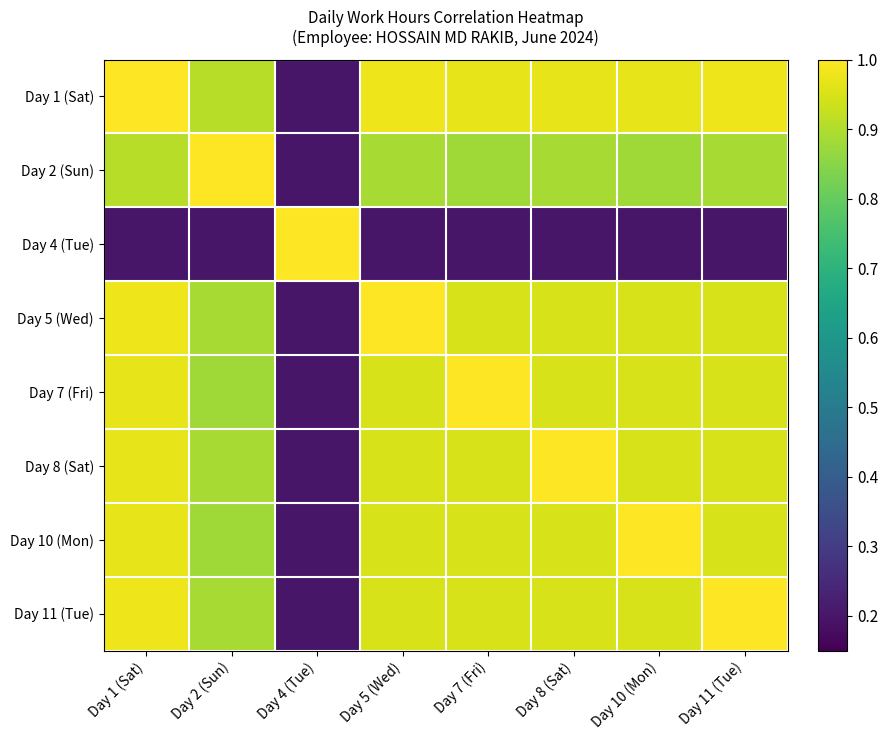

Reading right to left, list all the values displayed in this chart.

Day 1 (Sat): Day 11 (Tue)=1.0	Day 10 (Mon)=1.0	Day 8 (Sat)=1.0	Day 7 (Fri)=1.0	Day 5 (Wed)=1.0	Day 4 (Tue)=0.2	Day 2 (Sun)=0.9	Day 1 (Sat)=1.0
Day 2 (Sun): Day 11 (Tue)=0.9	Day 10 (Mon)=0.9	Day 8 (Sat)=0.9	Day 7 (Fri)=0.9	Day 5 (Wed)=0.9	Day 4 (Tue)=0.2	Day 2 (Sun)=1.0	Day 1 (Sat)=0.9
Day 4 (Tue): Day 11 (Tue)=0.2	Day 10 (Mon)=0.2	Day 8 (Sat)=0.2	Day 7 (Fri)=0.2	Day 5 (Wed)=0.2	Day 4 (Tue)=1.0	Day 2 (Sun)=0.2	Day 1 (Sat)=0.2
Day 5 (Wed): Day 11 (Tue)=0.9	Day 10 (Mon)=0.9	Day 8 (Sat)=0.9	Day 7 (Fri)=0.9	Day 5 (Wed)=1.0	Day 4 (Tue)=0.2	Day 2 (Sun)=0.9	Day 1 (Sat)=1.0
Day 7 (Fri): Day 11 (Tue)=0.9	Day 10 (Mon)=0.9	Day 8 (Sat)=0.9	Day 7 (Fri)=1.0	Day 5 (Wed)=0.9	Day 4 (Tue)=0.2	Day 2 (Sun)=0.9	Day 1 (Sat)=1.0
Day 8 (Sat): Day 11 (Tue)=0.9	Day 10 (Mon)=0.9	Day 8 (Sat)=1.0	Day 7 (Fri)=0.9	Day 5 (Wed)=0.9	Day 4 (Tue)=0.2	Day 2 (Sun)=0.9	Day 1 (Sat)=1.0
Day 10 (Mon): Day 11 (Tue)=0.9	Day 10 (Mon)=1.0	Day 8 (Sat)=0.9	Day 7 (Fri)=0.9	Day 5 (Wed)=0.9	Day 4 (Tue)=0.2	Day 2 (Sun)=0.9	Day 1 (Sat)=1.0
Day 11 (Tue): Day 11 (Tue)=1.0	Day 10 (Mon)=0.9	Day 8 (Sat)=0.9	Day 7 (Fri)=0.9	Day 5 (Wed)=0.9	Day 4 (Tue)=0.2	Day 2 (Sun)=0.9	Day 1 (Sat)=1.0